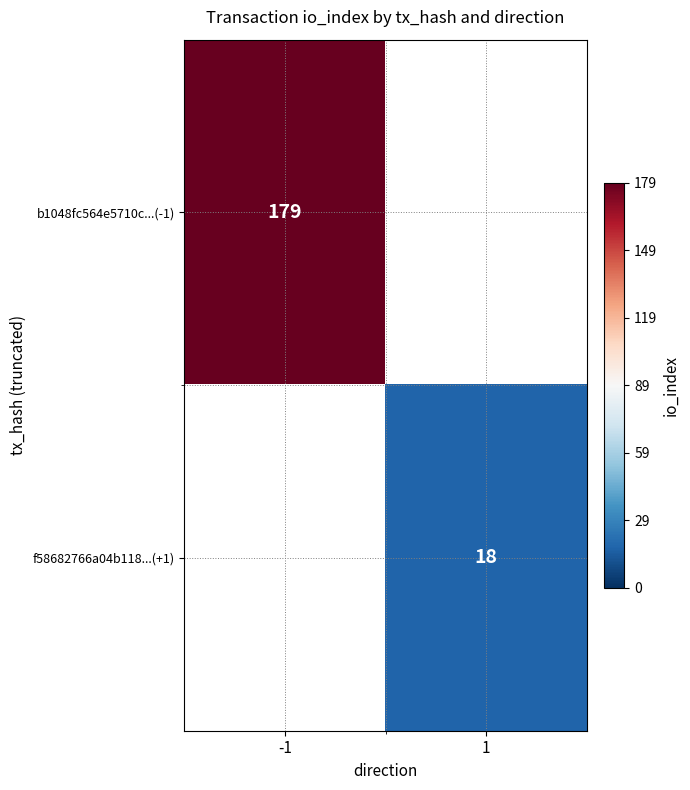

The b1048fc564e5710c...(-1) series shows 179 at -1. True or false?

True